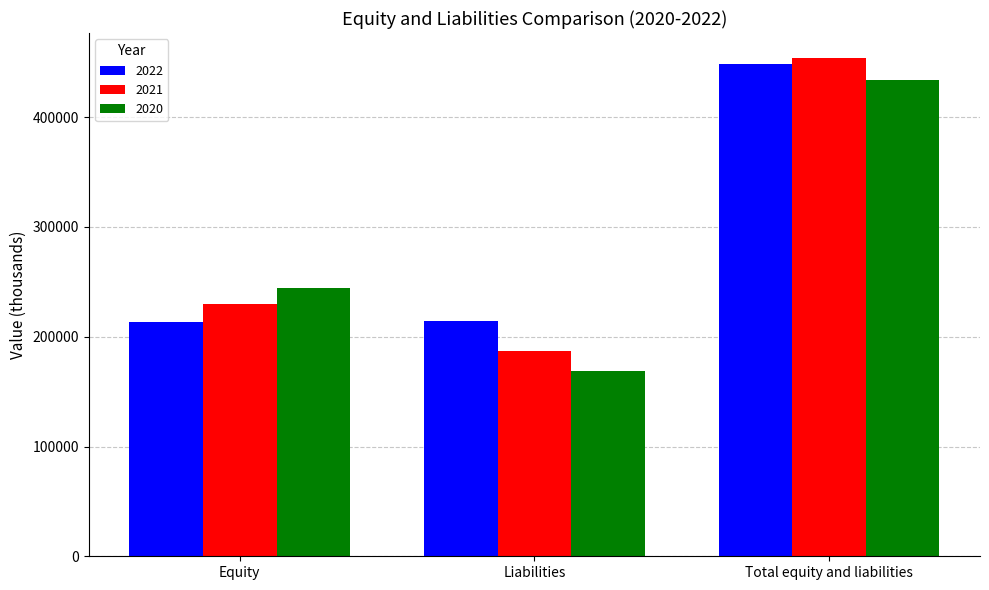

How many 2021 values are between 187165 and 453964?

3